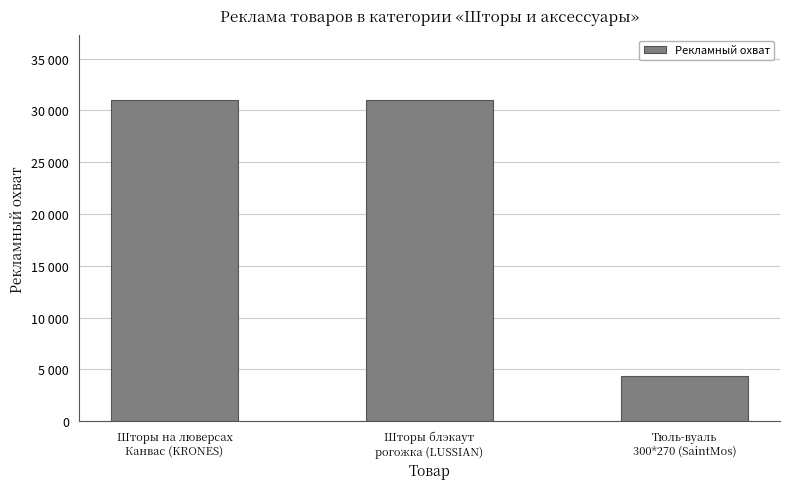

Approximately how many times larger is the value at Шторы на люверсах
Канвас (KRONES) compared to Шторы блэкаут
рогожка (LUSSIAN)?

1.0